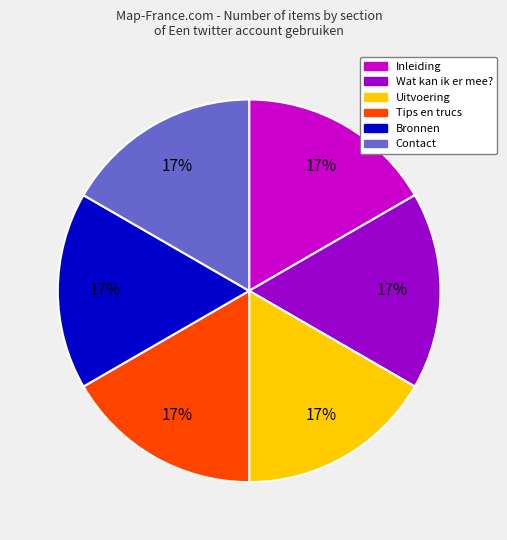

Count the number of slices in the pie.

6